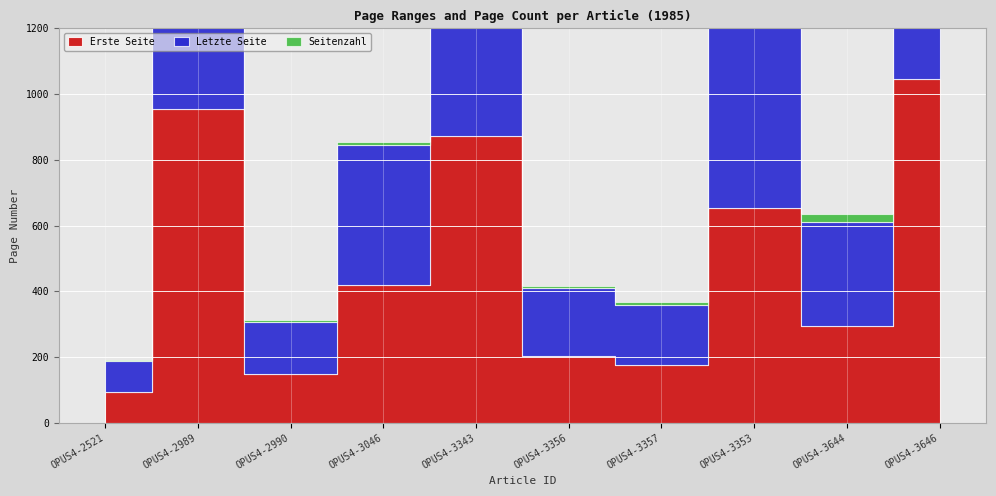

What are all the series names shown in the legend?

Erste Seite, Letzte Seite, Seitenzahl